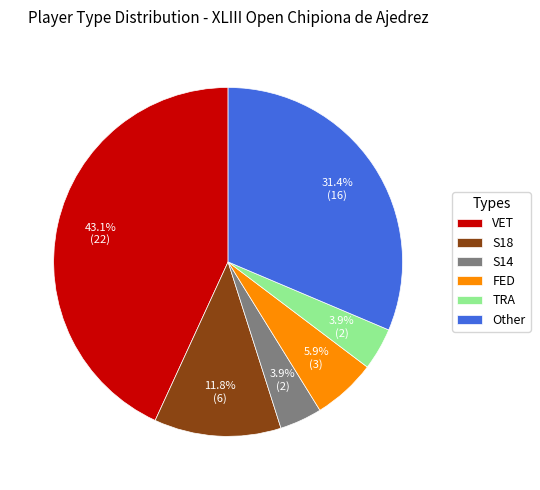

How much of the chart is everything except S18?

88.2%